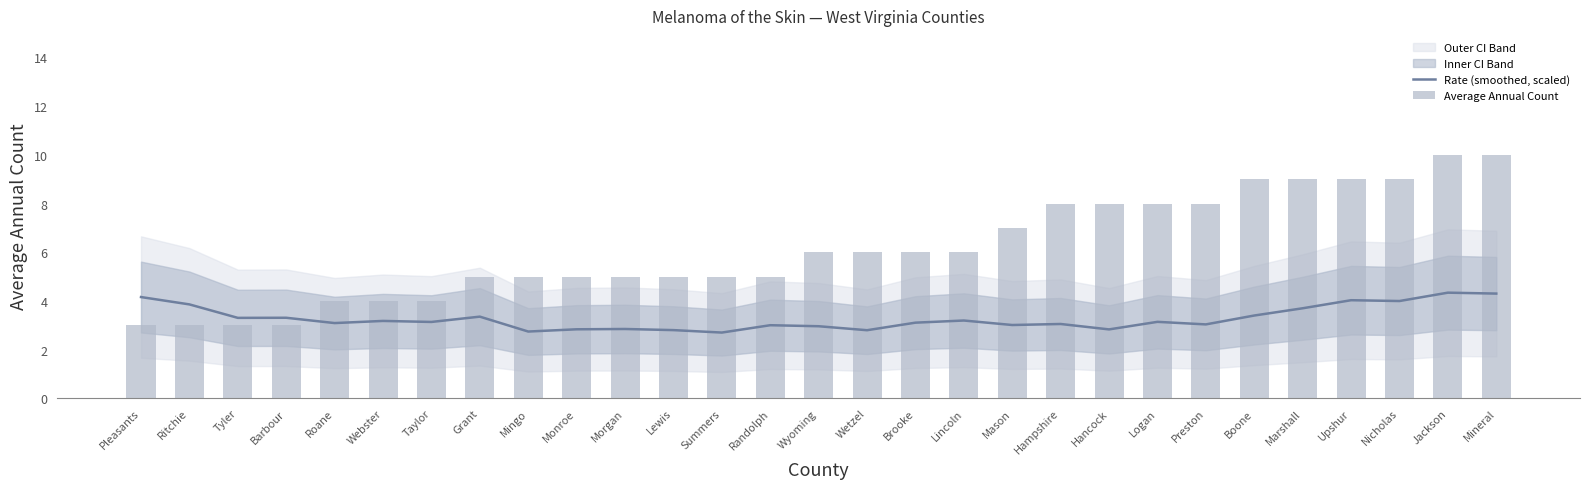

Is it true that Average Annual Count equals 7.0 at Mason?

True